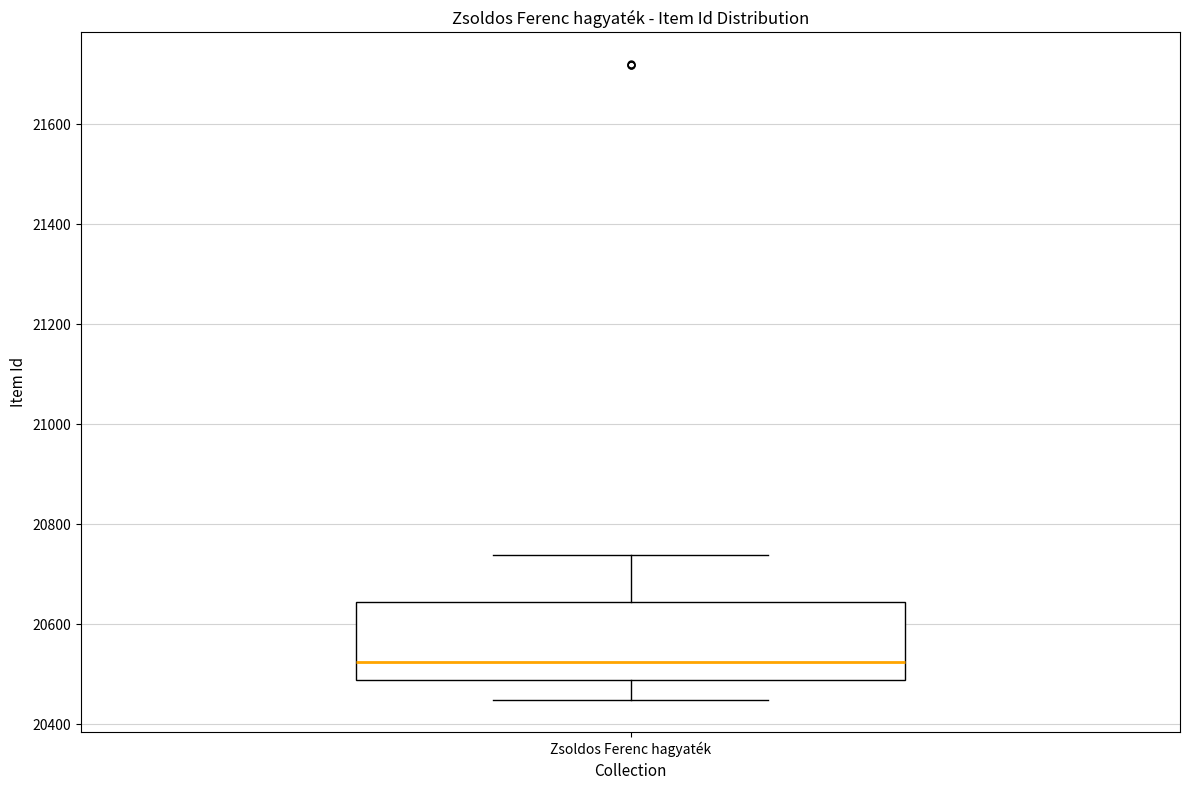

Read this box plot against the y-axis: the position of the median line, the range covered by the box, and the ends of both whiskers. The values are not printed on the chart, so give them approximately, as read against the axis.

median 20520, box 20480 to 20640, whiskers 20440 to 20740